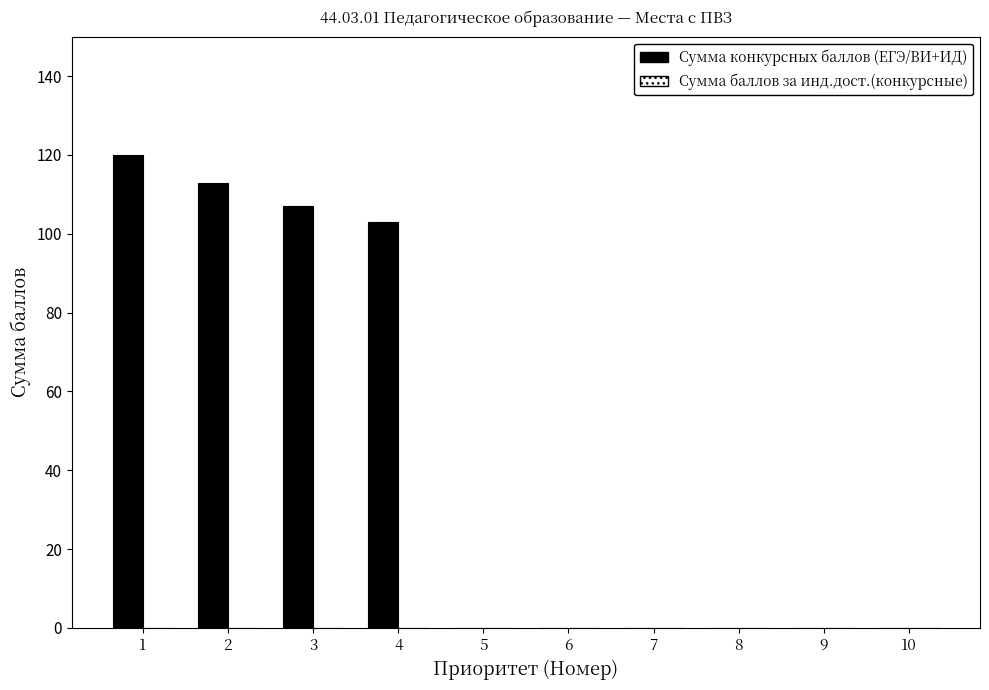

True or false: the data shows 68 at 9.

False